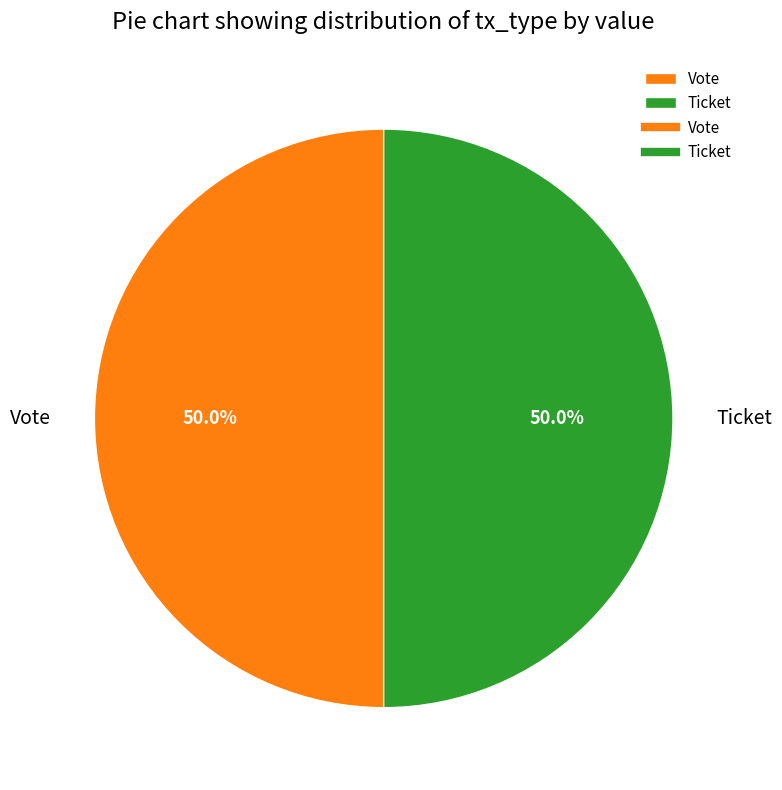

To the nearest percent, what is the difference between the largest and smallest slice percentages?

0%